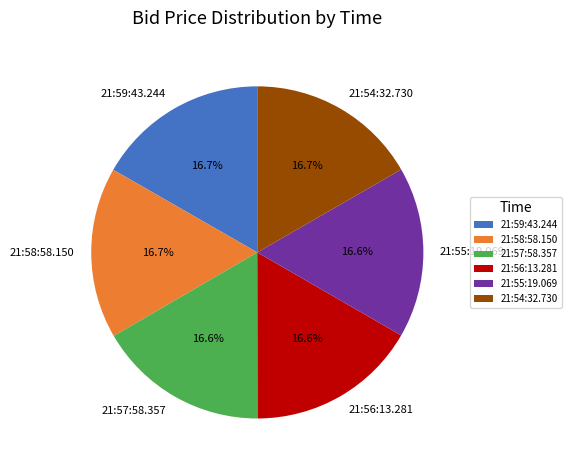

To the nearest percent, what percentage of the pie is 21:59:43.244?

17%